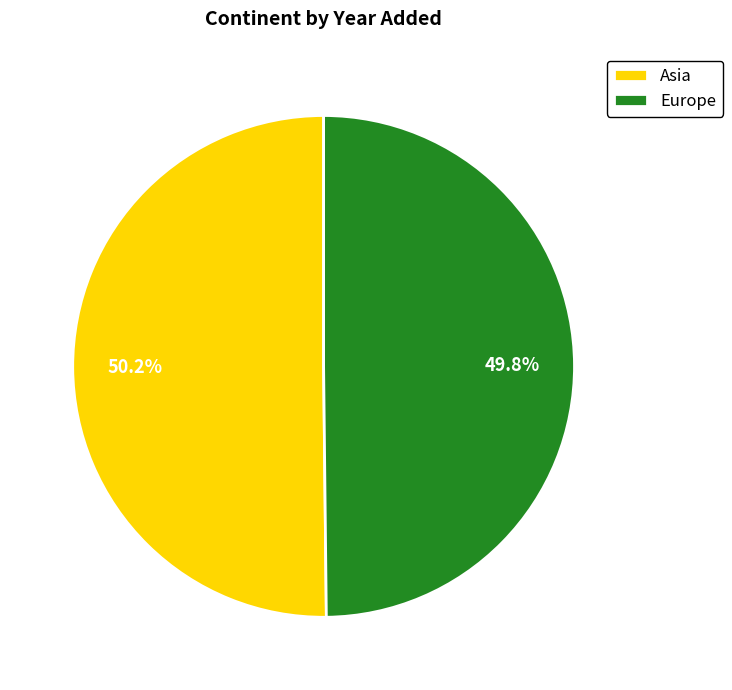

Is there a majority slice in this chart?

Yes